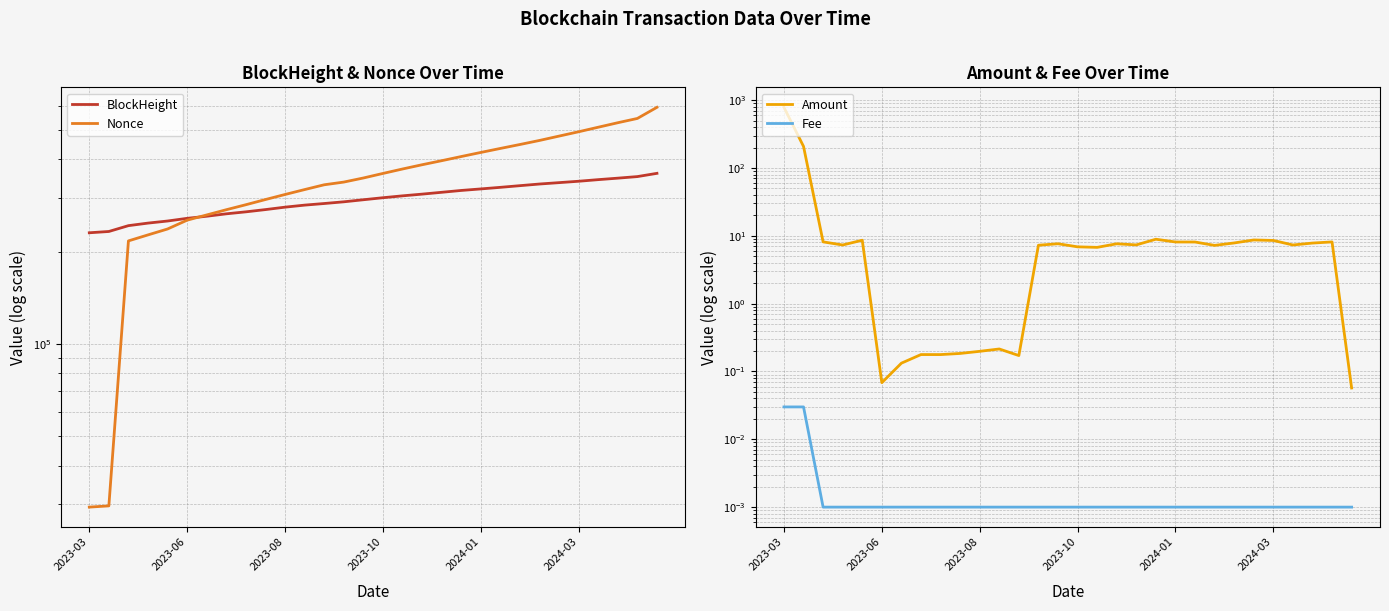

What is the sum of the Amount values at 11 and 15?

7.1